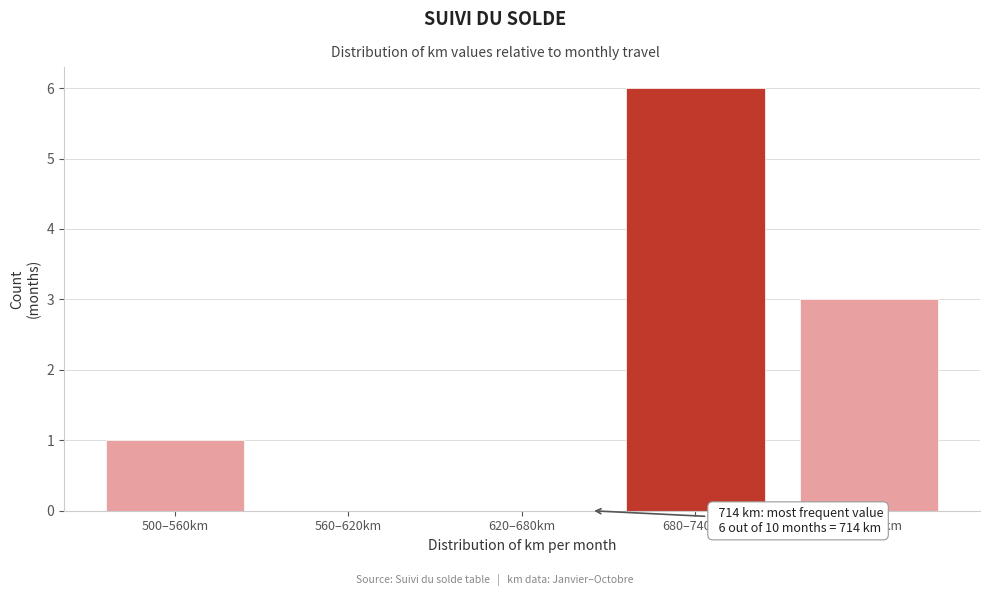

Reading left to right, transcribe all the data shown in this chart.

500–560km=1	560–620km=0	620–680km=0	680–740km=6	740–800km=3